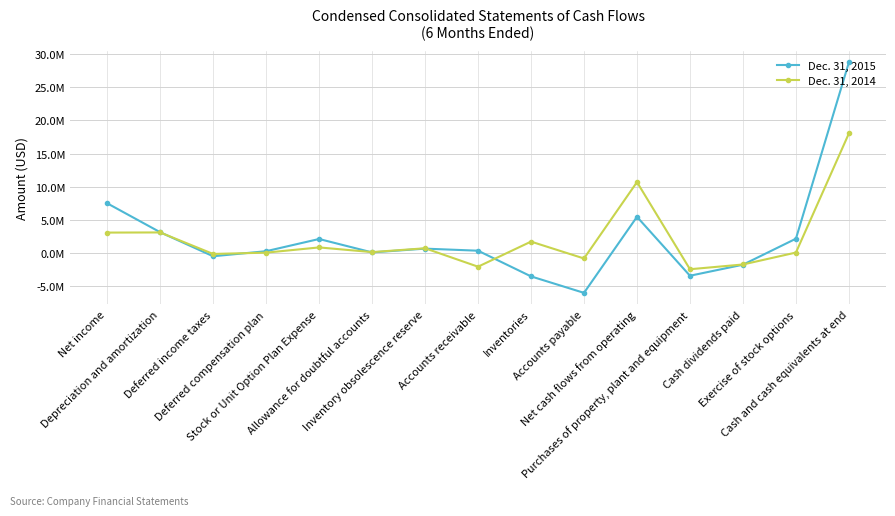

In Dec. 31, 2015, how many points are lower than both neighbors (excluding endpoints)?

4